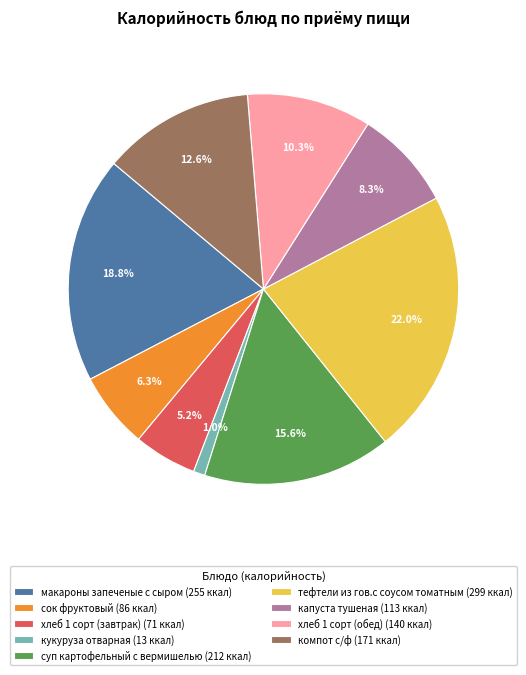

Rank the categories by value from highest to lowest.

тефтели из гов.с соусом томатным, макароны запеченые с сыром, суп картофельный с вермишелью, компот с/ф, хлеб 1 сорт (обед), капуста тушеная, сок фруктовый, хлеб 1 сорт (завтрак), кукуруза отварная